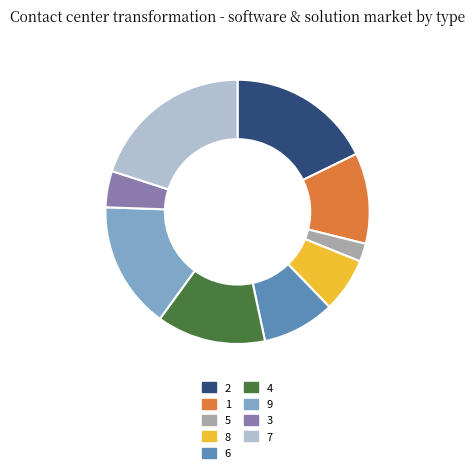

The 5 slice represents 9% of the pie. True or false?

False